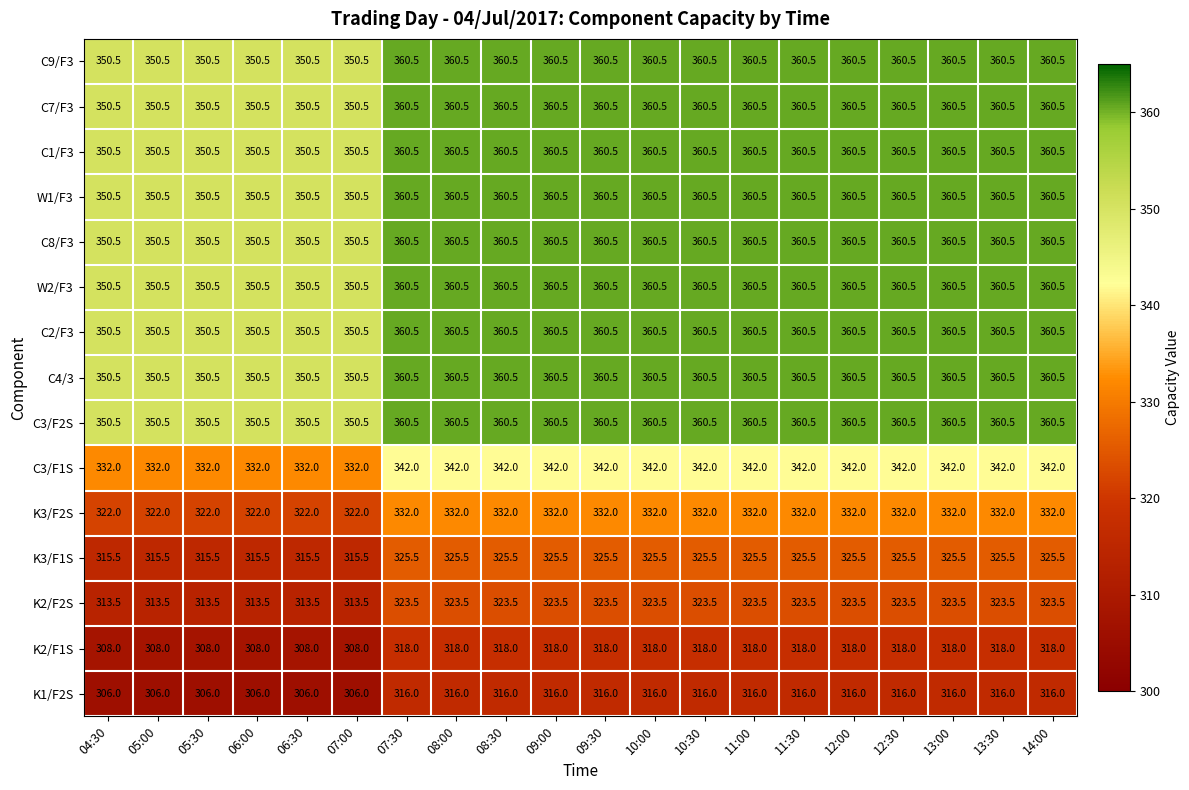

At how many categories does at least one series exceed 312?

20